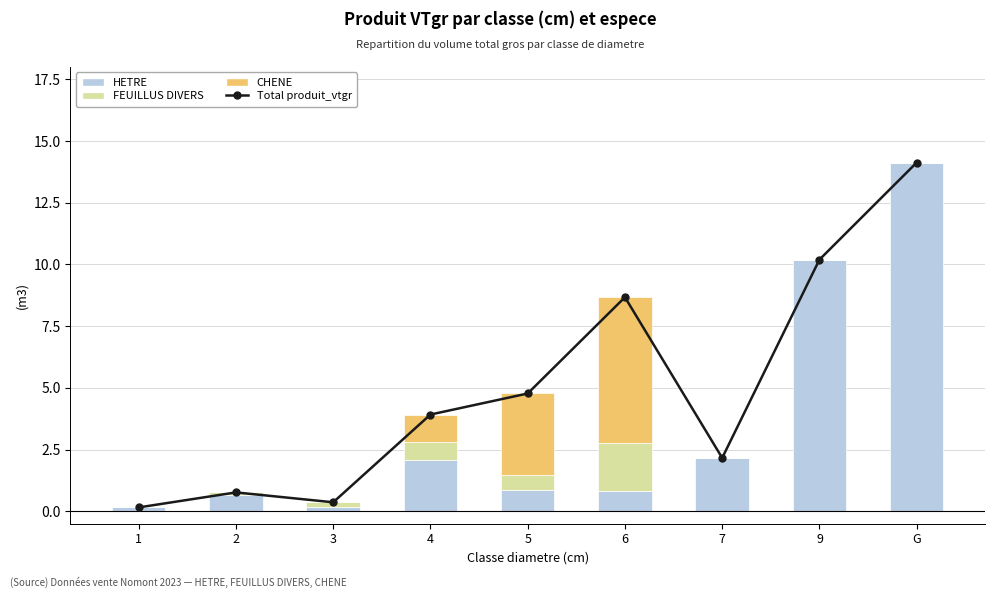

How many categories are shown in the chart?

9